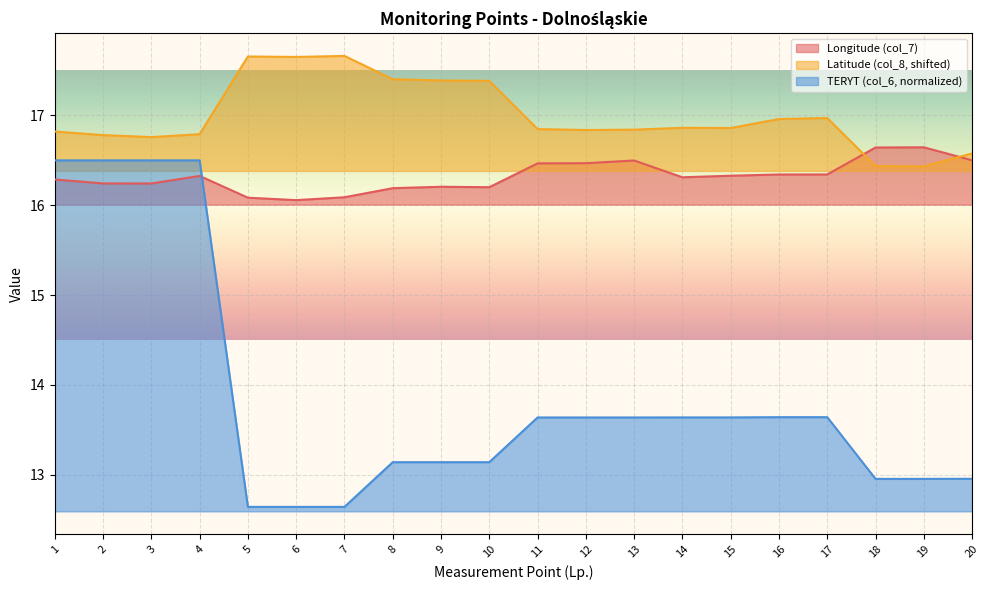

True or false: Latitude (col_8) and TERYT (col_6) intersect in this chart.

False